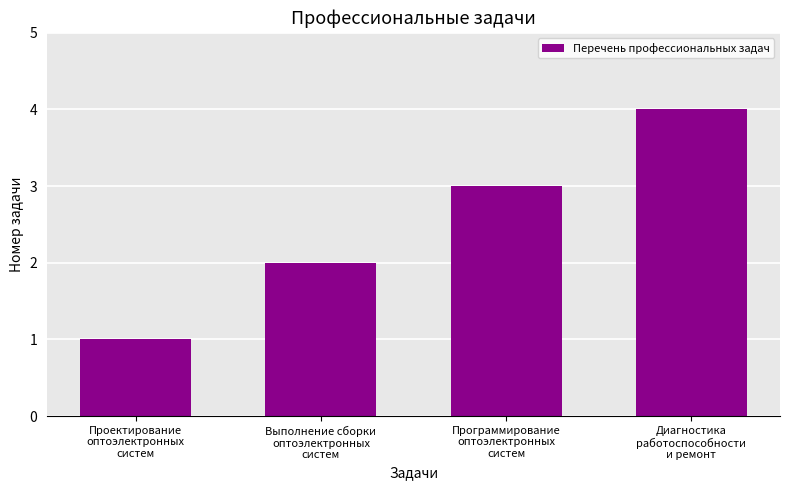

At which label is the value closest to 2?

Выполнение сборки
оптоэлектронных
систем